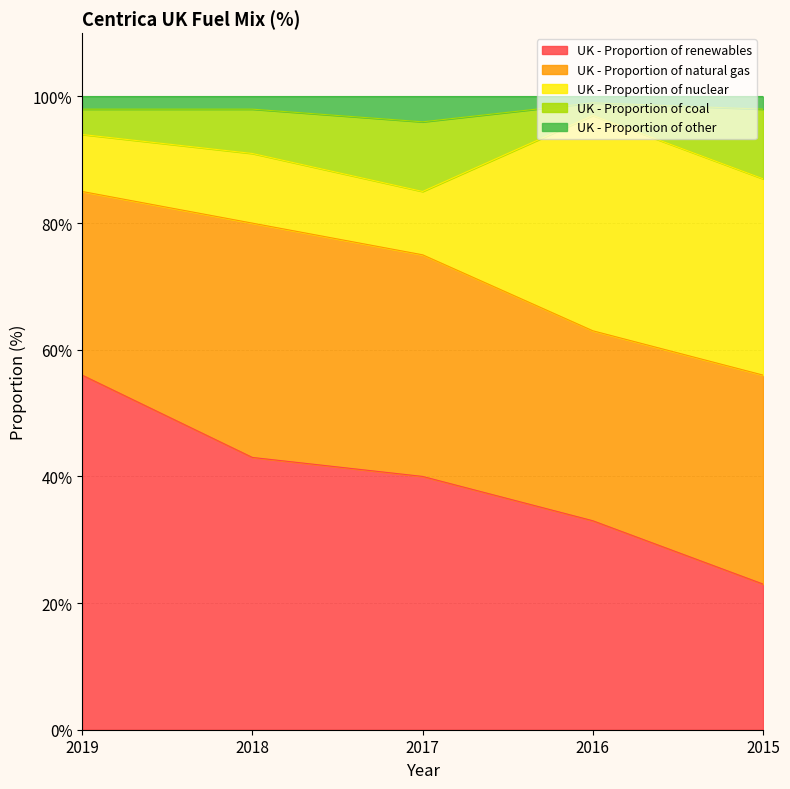

How many lines are shown in the chart?

5